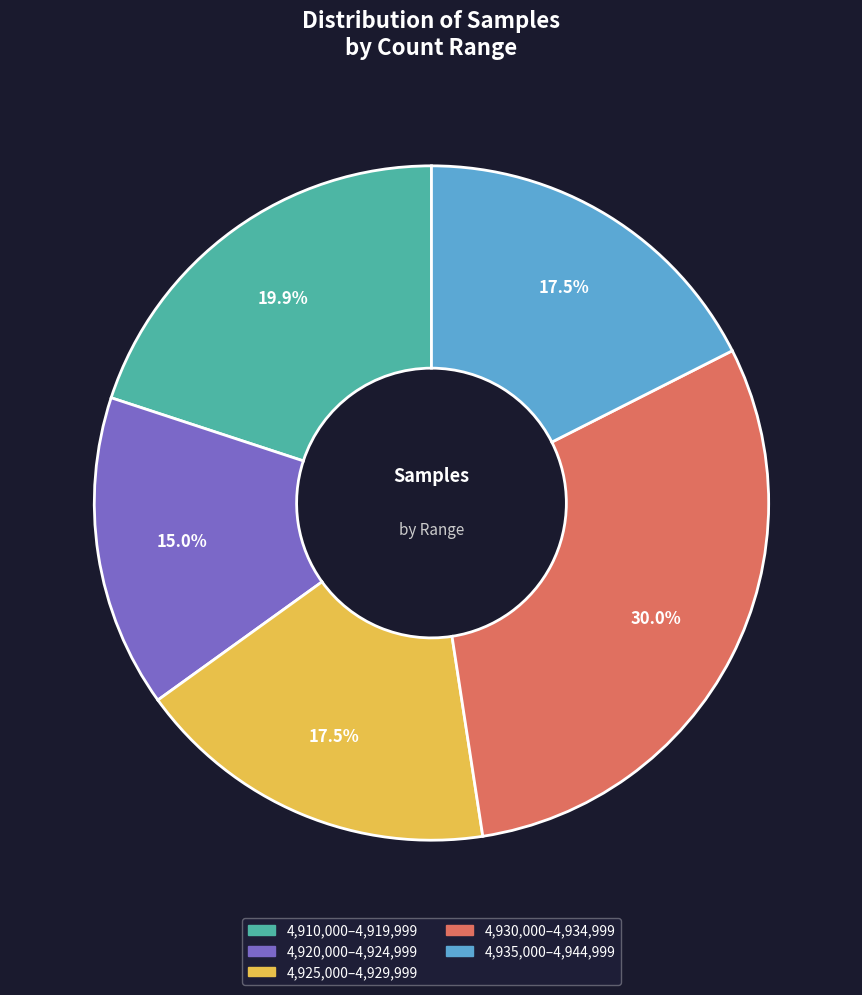

Which has a higher value, 4,925,000–4,929,999 or 4,930,000–4,934,999?

4,930,000–4,934,999